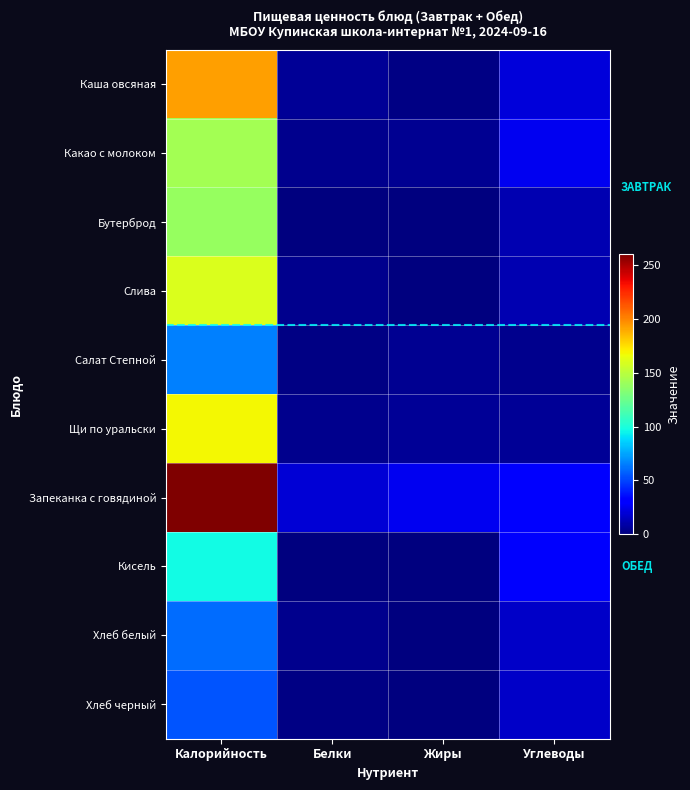

Reading left to right, extract all data points from this chart.

Каша овсяная: Калорийность=192	Белки=6	Жиры=2	Углеводы=21
Какао с молоком: Калорийность=143	Белки=4	Жиры=5	Углеводы=26
Бутерброд: Калорийность=139	Белки=1	Жиры=1	Углеводы=12
Слива: Калорийность=160	Белки=4	Жиры=0	Углеводы=12
Салат Степной: Калорийность=66	Белки=2	Жиры=5	Углеводы=4
Щи по уральски: Калорийность=168	Белки=4	Жиры=6	Углеводы=6
Запеканка с говядиной: Калорийность=260	Белки=20	Жиры=26	Углеводы=32
Кисель: Калорийность=97	Белки=1	Жиры=0	Углеводы=29
Хлеб белый: Калорийность=60	Белки=4	Жиры=1	Углеводы=17
Хлеб черный: Калорийность=54	Белки=2	Жиры=1	Углеводы=17